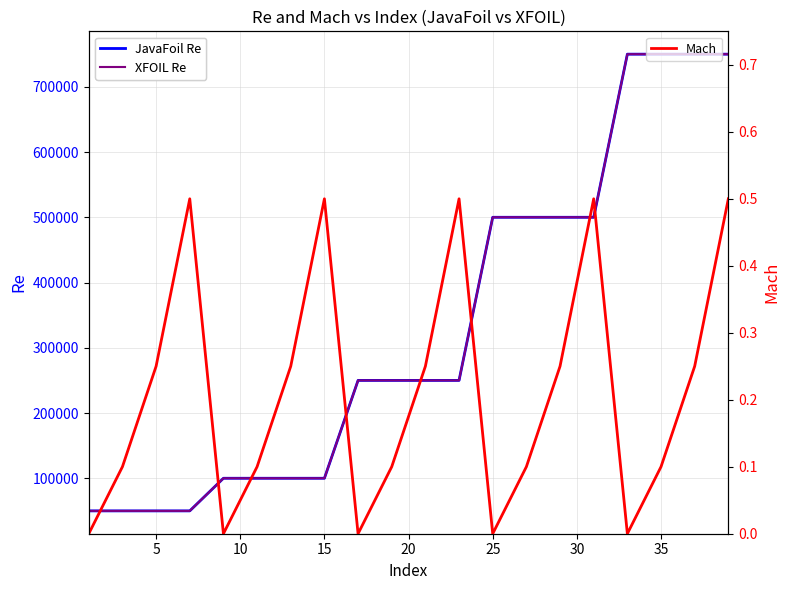

True or false: Mach and XFOIL Re cross at least once.

False